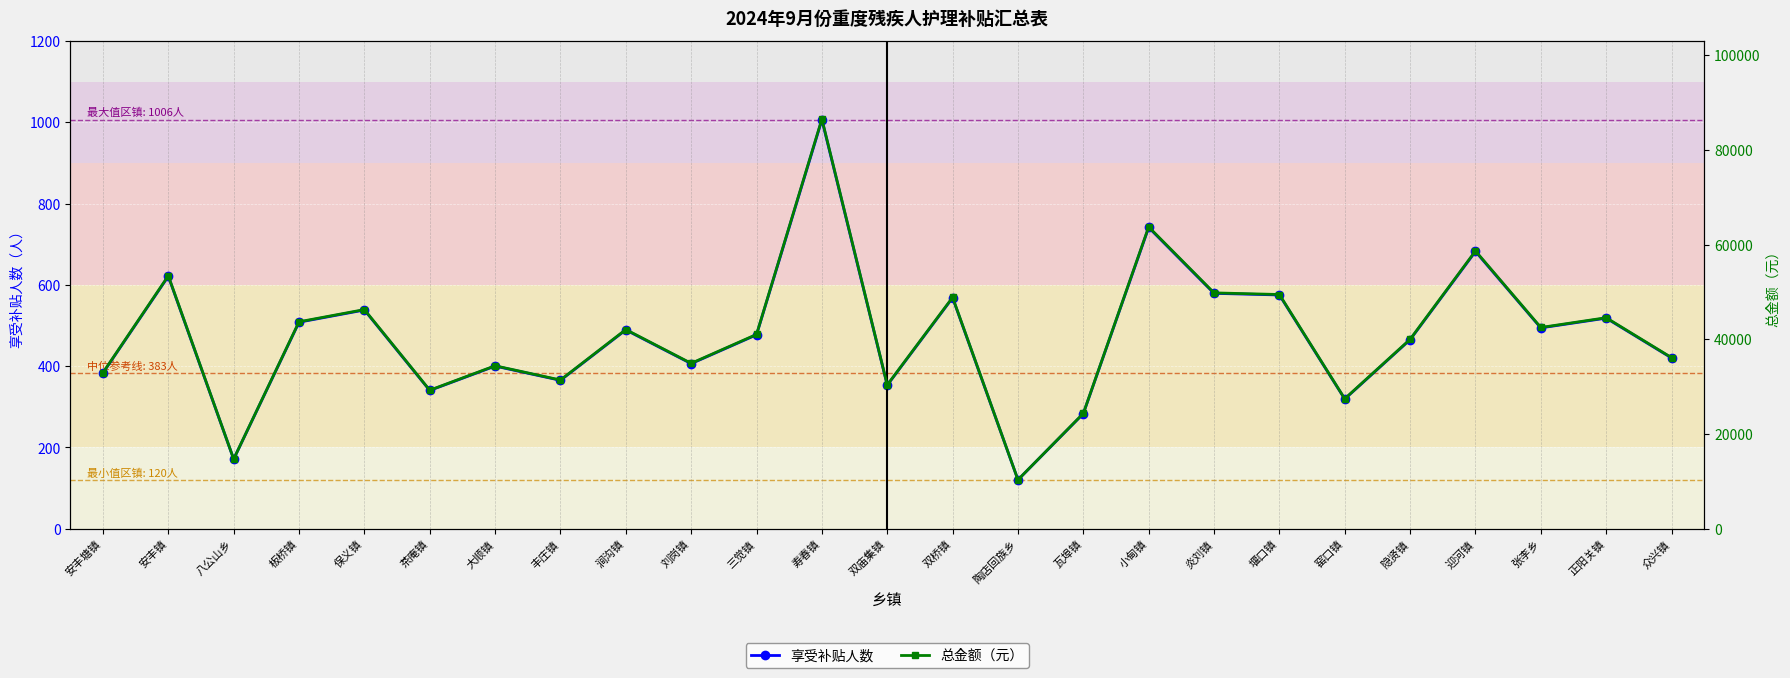

Which has a higher value, 刘岗镇 or 陶店回族乡?

刘岗镇